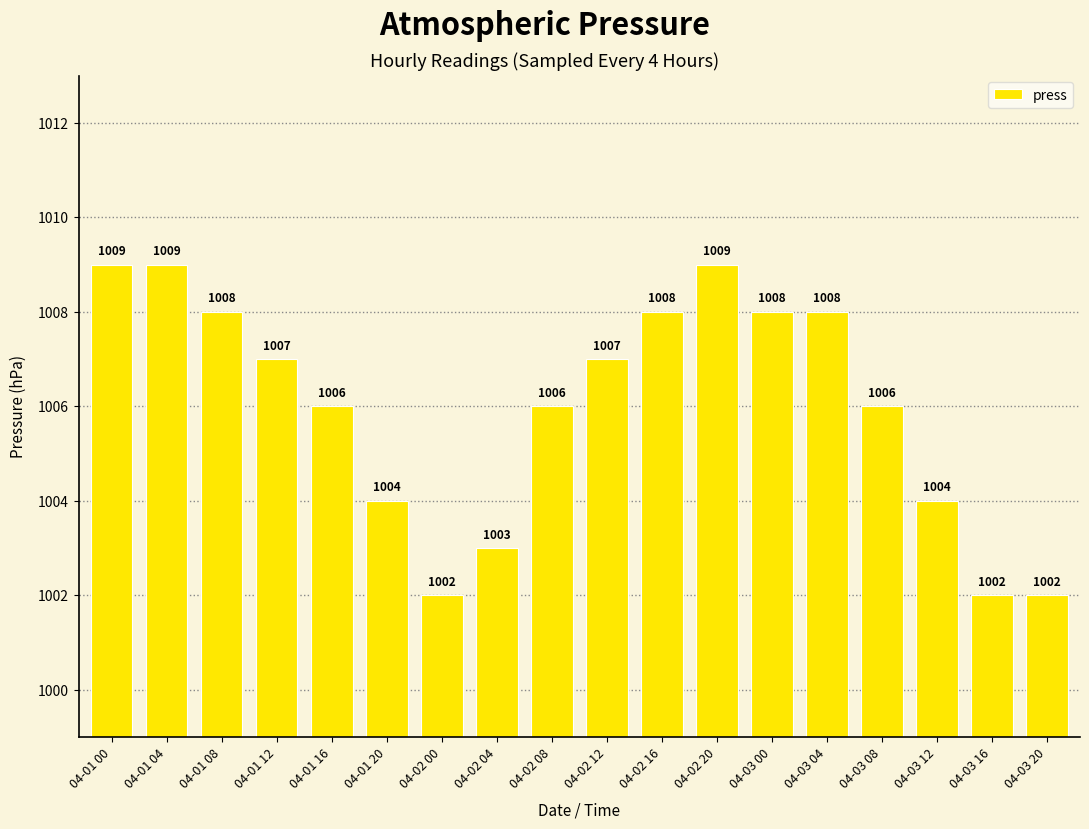

Count the number of data series in this chart.

1